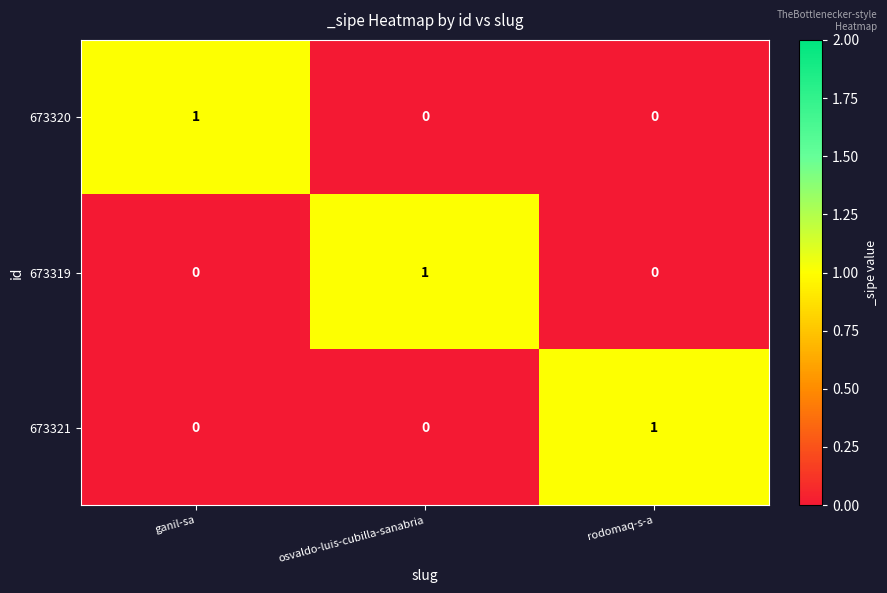

True or false: 673321 has a value of 2 at rodomaq-s-a.

False